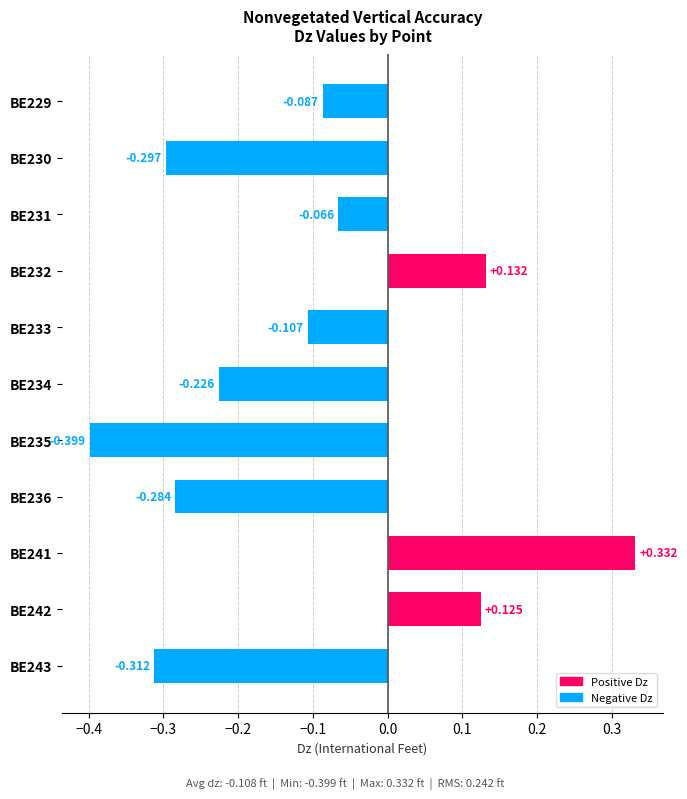

List the labels in order of value, smallest first.

BE235, BE243, BE230, BE236, BE234, BE233, BE229, BE231, BE242, BE232, BE241